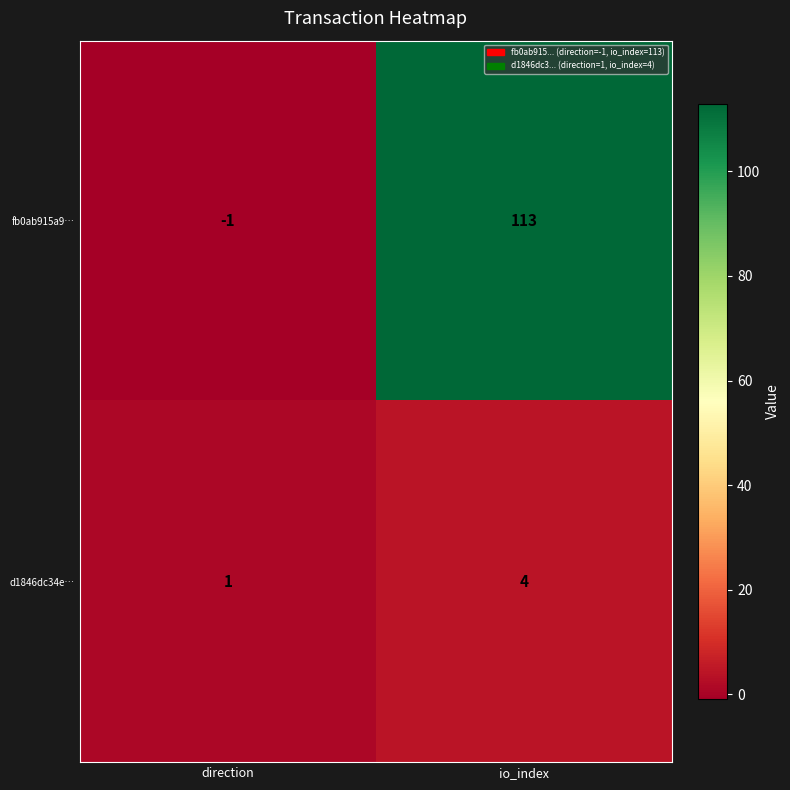

Which series has the largest total across all categories?

fb0ab915a9…